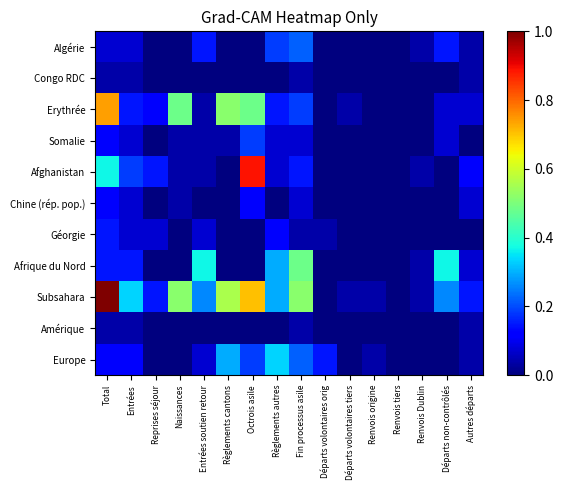

Reading right to left, what are all the values shown in this chart?

Algérie: Autres départs=0.0	Départs non-contrôlés=0.1	Renvois Dublin=0.0	Renvois tiers=0.0	Renvois origine=0.0	Départs volontaires tiers=0.0	Départs volontaires orig=0.0	Fin processus asile=0.2	Règlements autres=0.2	Octrois asile=0.0	Règlements cantons=0.0	Entrées soutien retour=0.1	Naissances=0.0	Reprises séjour=0.0	Entrées=0.1	Total=0.1
Congo RDC: Autres départs=0.0	Départs non-contrôlés=0.0	Renvois Dublin=0.0	Renvois tiers=0.0	Renvois origine=0.0	Départs volontaires tiers=0.0	Départs volontaires orig=0.0	Fin processus asile=0.0	Règlements autres=0.0	Octrois asile=0.0	Règlements cantons=0.0	Entrées soutien retour=0.0	Naissances=0.0	Reprises séjour=0.0	Entrées=0.0	Total=0.0
Erythrée: Autres départs=0.1	Départs non-contrôlés=0.1	Renvois Dublin=0.0	Renvois tiers=0.0	Renvois origine=0.0	Départs volontaires tiers=0.0	Départs volontaires orig=0.0	Fin processus asile=0.2	Règlements autres=0.1	Octrois asile=0.5	Règlements cantons=0.5	Entrées soutien retour=0.0	Naissances=0.5	Reprises séjour=0.1	Entrées=0.1	Total=0.7
Somalie: Autres départs=0.0	Départs non-contrôlés=0.1	Renvois Dublin=0.0	Renvois tiers=0.0	Renvois origine=0.0	Départs volontaires tiers=0.0	Départs volontaires orig=0.0	Fin processus asile=0.1	Règlements autres=0.1	Octrois asile=0.2	Règlements cantons=0.0	Entrées soutien retour=0.0	Naissances=0.0	Reprises séjour=0.0	Entrées=0.1	Total=0.1
Afghanistan: Autres départs=0.1	Départs non-contrôlés=0.0	Renvois Dublin=0.0	Renvois tiers=0.0	Renvois origine=0.0	Départs volontaires tiers=0.0	Départs volontaires orig=0.0	Fin processus asile=0.1	Règlements autres=0.1	Octrois asile=0.9	Règlements cantons=0.0	Entrées soutien retour=0.0	Naissances=0.0	Reprises séjour=0.1	Entrées=0.2	Total=0.4
Chine (rép. pop.): Autres départs=0.1	Départs non-contrôlés=0.0	Renvois Dublin=0.0	Renvois tiers=0.0	Renvois origine=0.0	Départs volontaires tiers=0.0	Départs volontaires orig=0.0	Fin processus asile=0.1	Règlements autres=0.0	Octrois asile=0.1	Règlements cantons=0.0	Entrées soutien retour=0.0	Naissances=0.0	Reprises séjour=0.0	Entrées=0.1	Total=0.1
Géorgie: Autres départs=0.0	Départs non-contrôlés=0.0	Renvois Dublin=0.0	Renvois tiers=0.0	Renvois origine=0.0	Départs volontaires tiers=0.0	Départs volontaires orig=0.0	Fin processus asile=0.0	Règlements autres=0.1	Octrois asile=0.0	Règlements cantons=0.0	Entrées soutien retour=0.1	Naissances=0.0	Reprises séjour=0.1	Entrées=0.1	Total=0.1
Afrique du Nord: Autres départs=0.1	Départs non-contrôlés=0.4	Renvois Dublin=0.0	Renvois tiers=0.0	Renvois origine=0.0	Départs volontaires tiers=0.0	Départs volontaires orig=0.0	Fin processus asile=0.5	Règlements autres=0.3	Octrois asile=0.0	Règlements cantons=0.0	Entrées soutien retour=0.4	Naissances=0.0	Reprises séjour=0.0	Entrées=0.1	Total=0.1
Subsahara: Autres départs=0.1	Départs non-contrôlés=0.3	Renvois Dublin=0.0	Renvois tiers=0.0	Renvois origine=0.0	Départs volontaires tiers=0.0	Départs volontaires orig=0.0	Fin processus asile=0.5	Règlements autres=0.3	Octrois asile=0.7	Règlements cantons=0.6	Entrées soutien retour=0.3	Naissances=0.5	Reprises séjour=0.1	Entrées=0.3	Total=1.0
Amérique: Autres départs=0.0	Départs non-contrôlés=0.0	Renvois Dublin=0.0	Renvois tiers=0.0	Renvois origine=0.0	Départs volontaires tiers=0.0	Départs volontaires orig=0.0	Fin processus asile=0.0	Règlements autres=0.0	Octrois asile=0.0	Règlements cantons=0.0	Entrées soutien retour=0.0	Naissances=0.0	Reprises séjour=0.0	Entrées=0.0	Total=0.0
Europe: Autres départs=0.0	Départs non-contrôlés=0.0	Renvois Dublin=0.0	Renvois tiers=0.0	Renvois origine=0.0	Départs volontaires tiers=0.0	Départs volontaires orig=0.1	Fin processus asile=0.2	Règlements autres=0.3	Octrois asile=0.2	Règlements cantons=0.3	Entrées soutien retour=0.1	Naissances=0.0	Reprises séjour=0.0	Entrées=0.1	Total=0.1